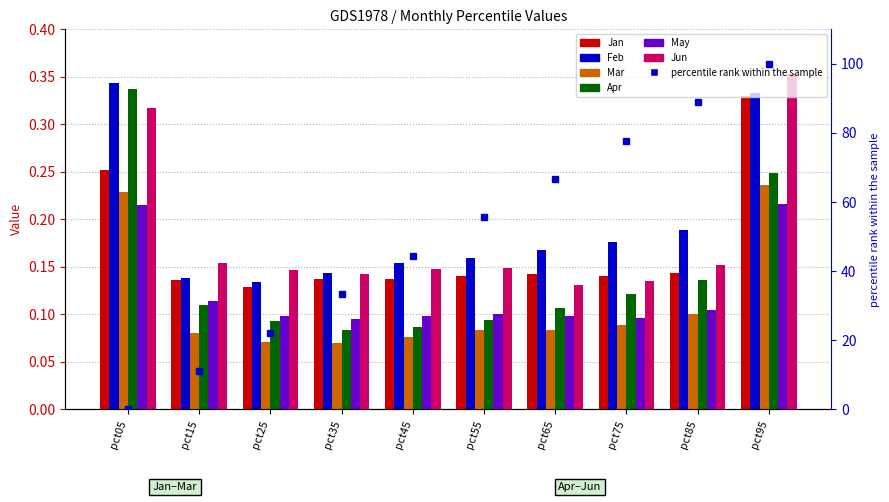

What is the average value of the Feb series?

0.2